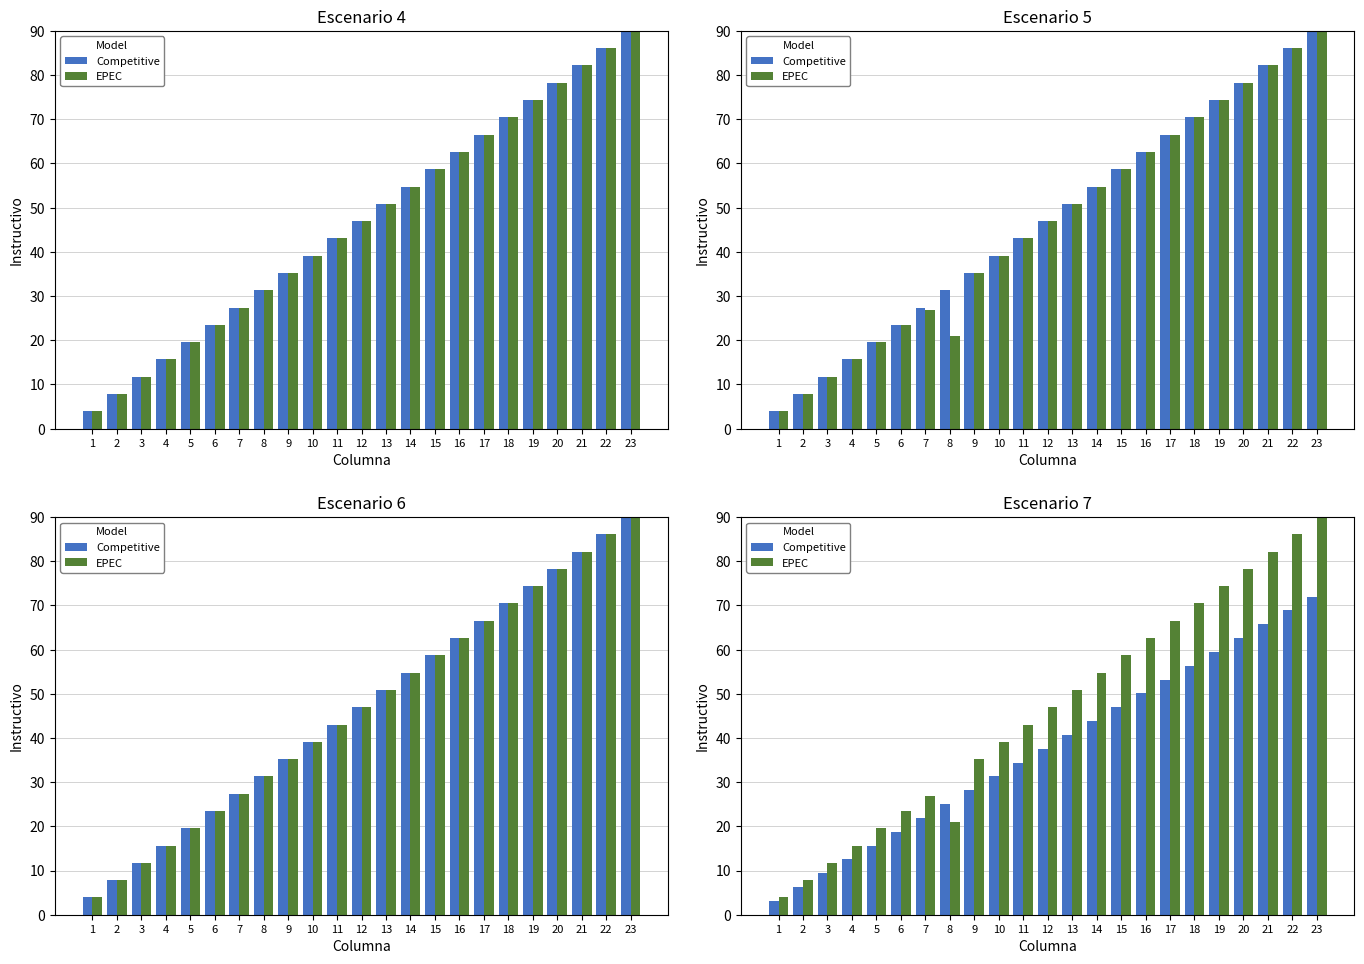

Which series changed the most between 18 and 19?

EPEC